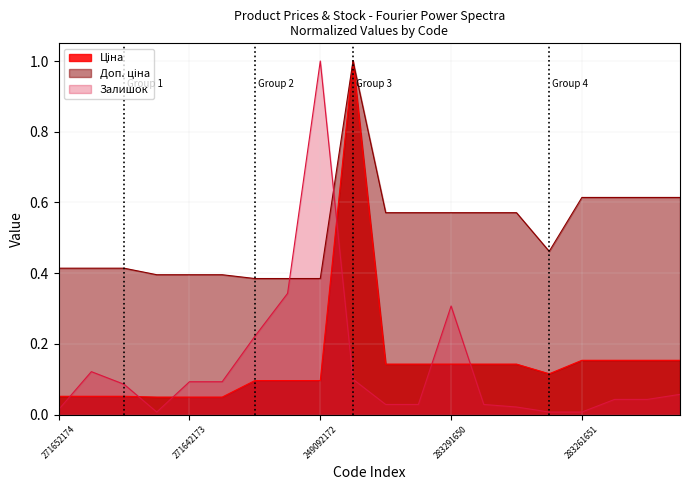

What is the average value of the Доп. ціна series?

0.5